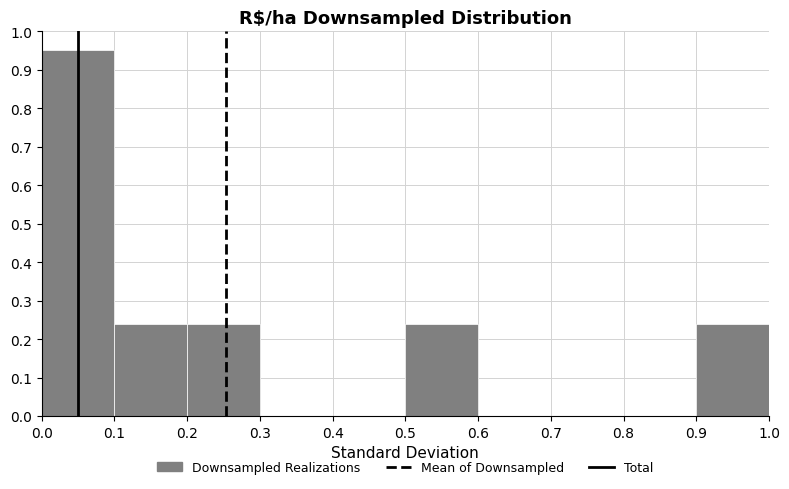

Reading left to right, list every bar in this chart as the range it spans on the x-axis followed by its height. The values are not printed on the chart, so give them approximately, as read against the axis.

0.0 to 0.1: 0.95
0.1 to 0.2: 0.24
0.2 to 0.3: 0.24
0.3 to 0.4: 0
0.4 to 0.5: 0
0.5 to 0.6: 0.24
0.6 to 0.7: 0
0.7 to 0.8: 0
0.8 to 0.9: 0
0.9 to 1.0: 0.24